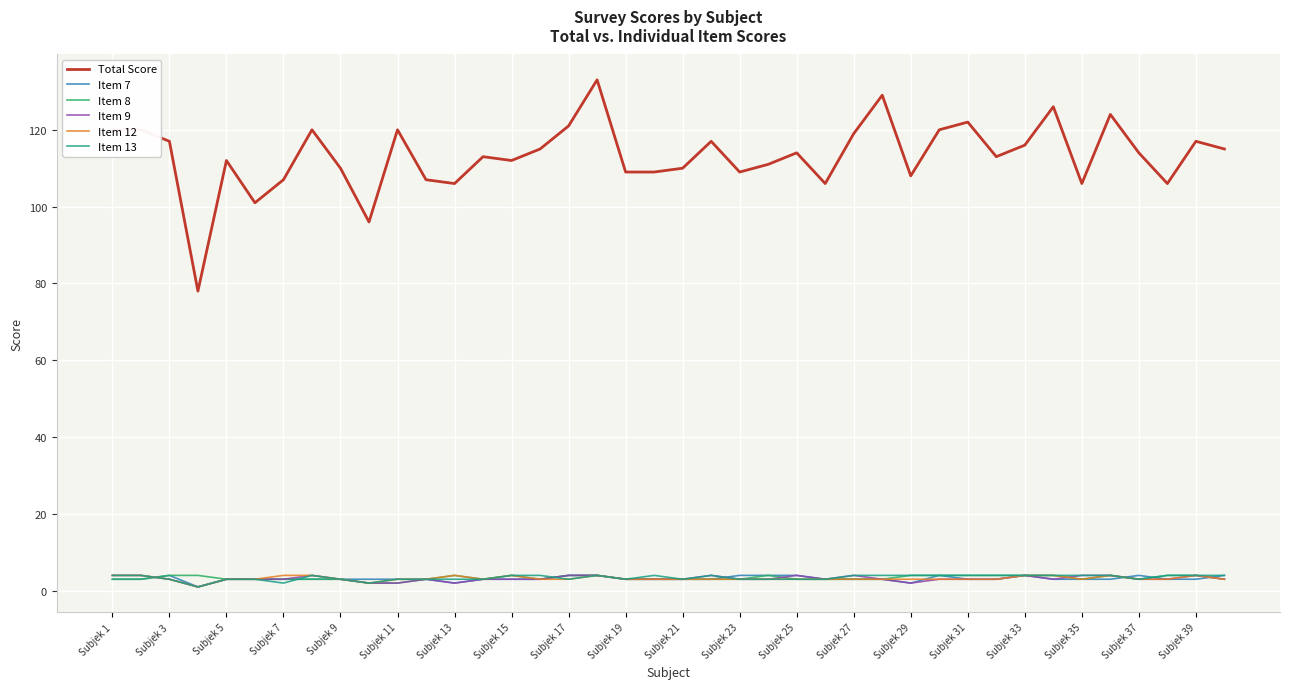

True or false: Item 13 has more than 0 points higher than both neighbors.

True